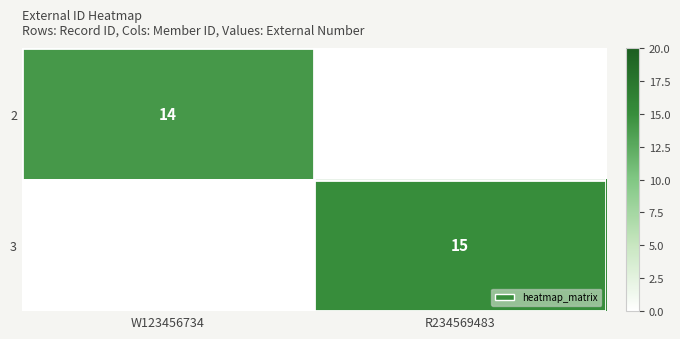

Is the value of 3 at R234569483 greater than the value of 2 at W123456734?

Yes